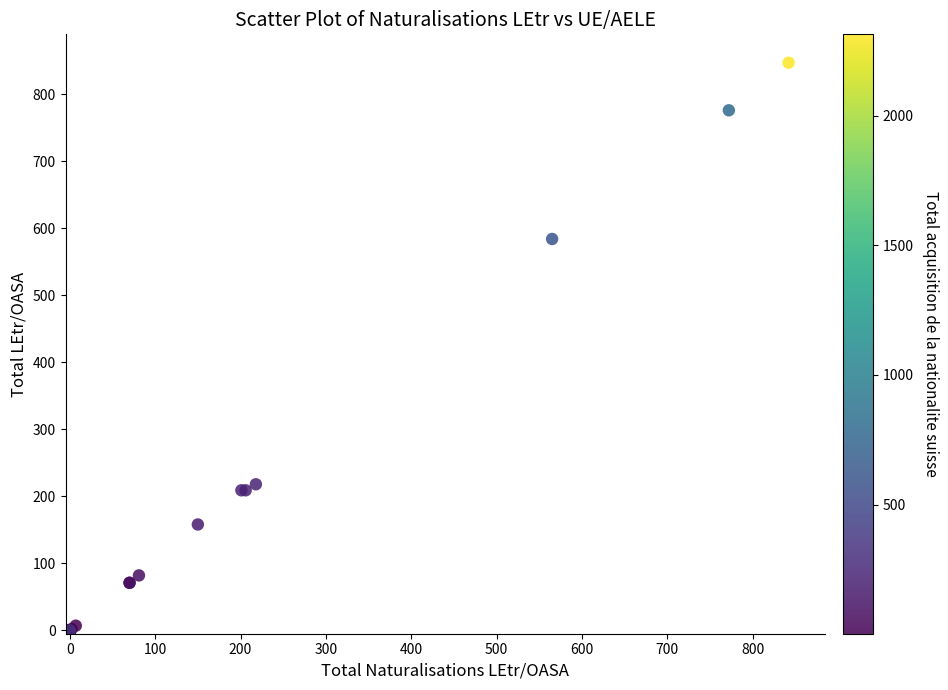

What Y value in the scatter plot is closest to 423?

584